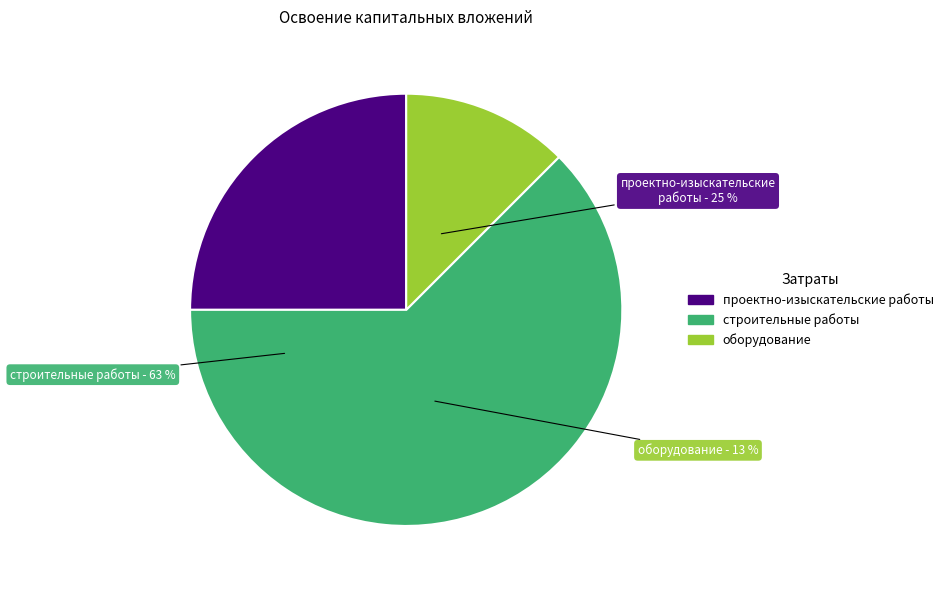

What portion of the pie excludes строительные работы?

37.5%